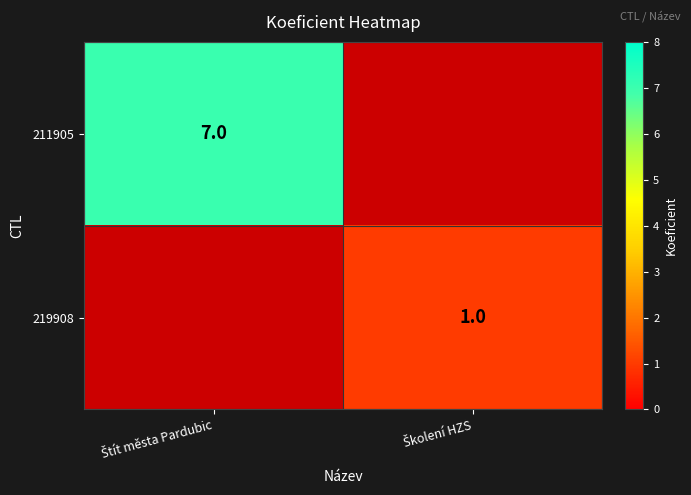

List the series in order of their overall mean, lowest first.

219908, 211905